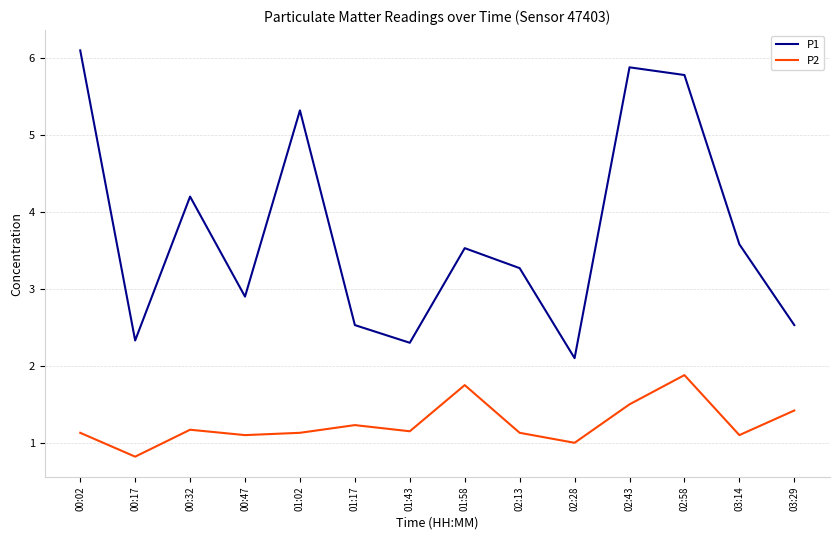

The P1 series shows 3.5 at 01:58. True or false?

True